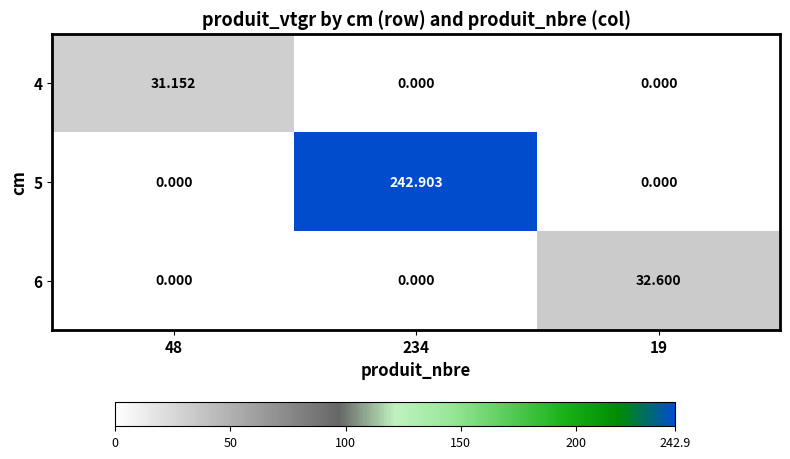

What is the maximum value shown in the chart?

242.9